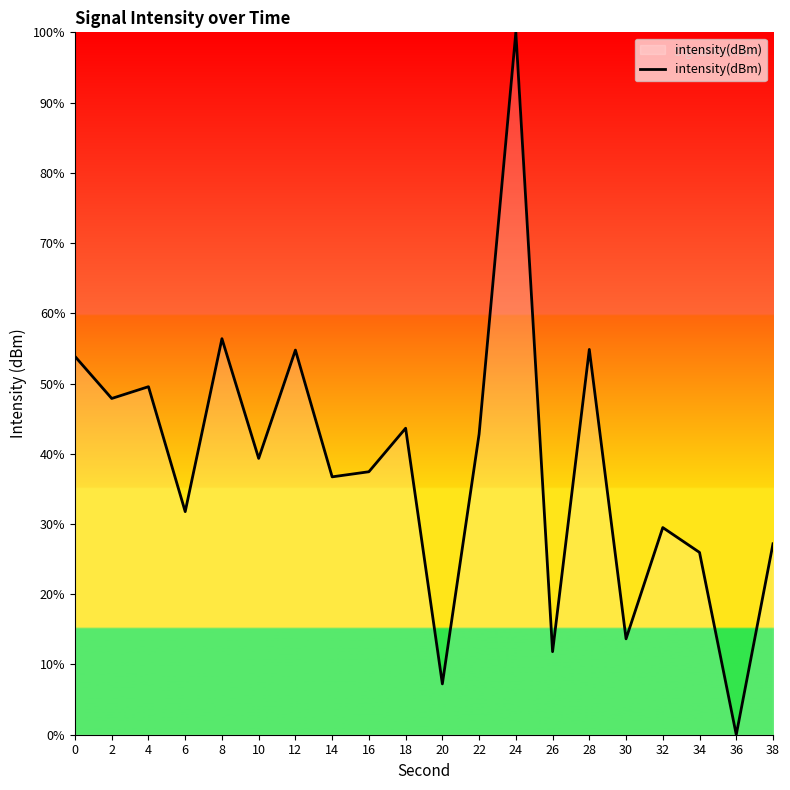

What is the change in value from 6 to 36?

-31.8